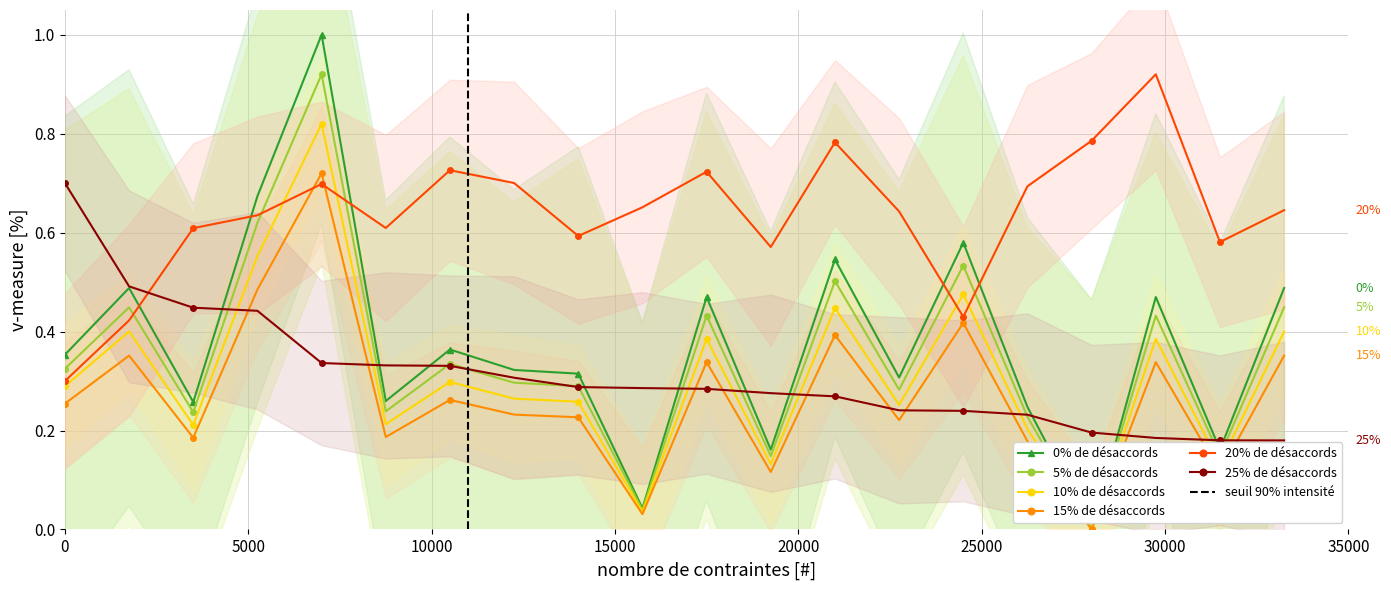

True or false: 20% de désaccords has more than 1 interior local peaks.

True